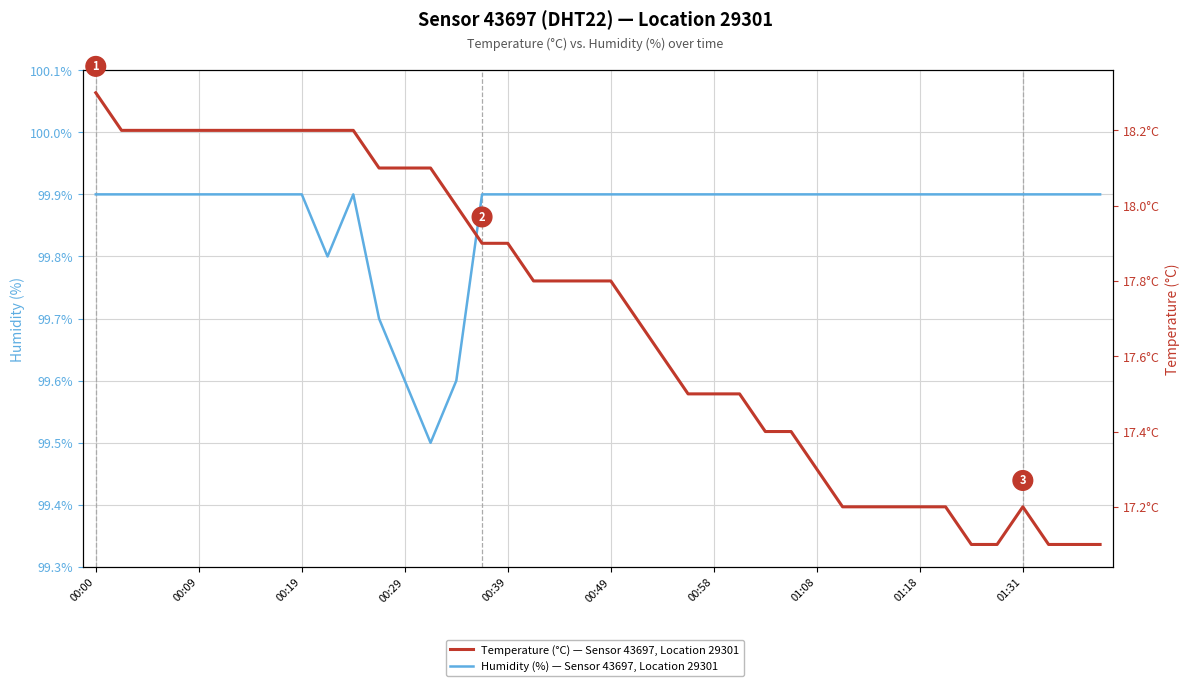

True or false: Temperature (°C) — Sensor 43697, Location 29301 has a value of 17.2 at 01:18.

True